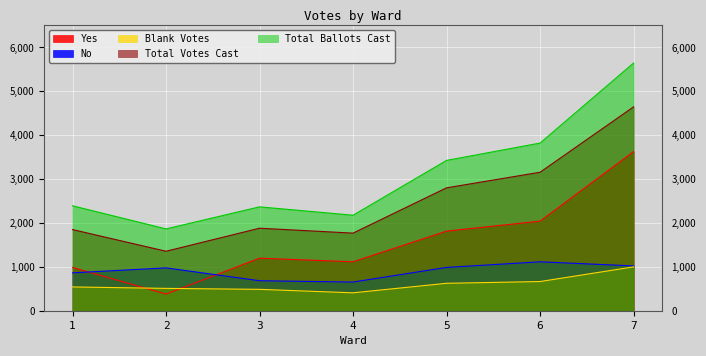

True or false: Total Votes Cast and No cross at least once.

False